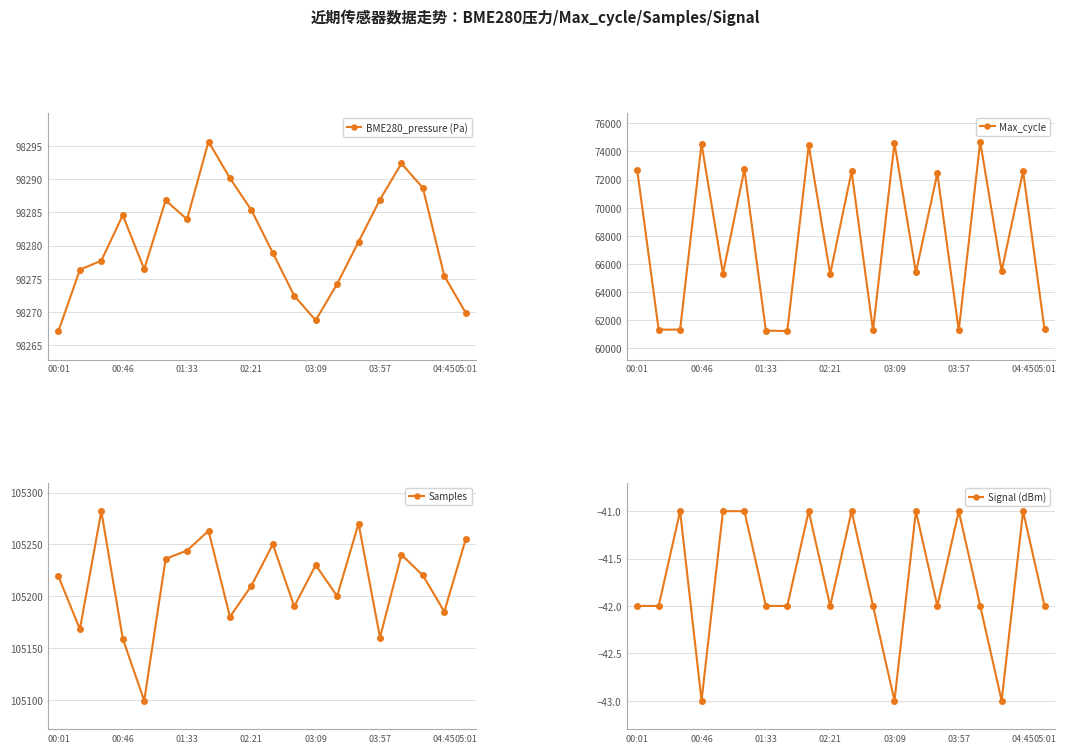

Does the chart have visible grid lines?

Yes